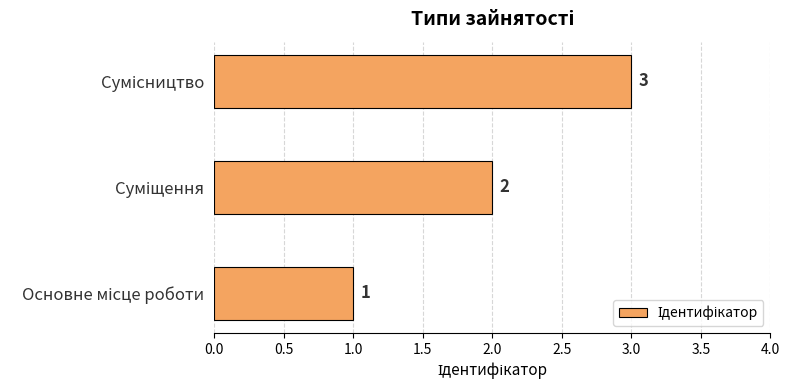

What is the sum of all values?

6